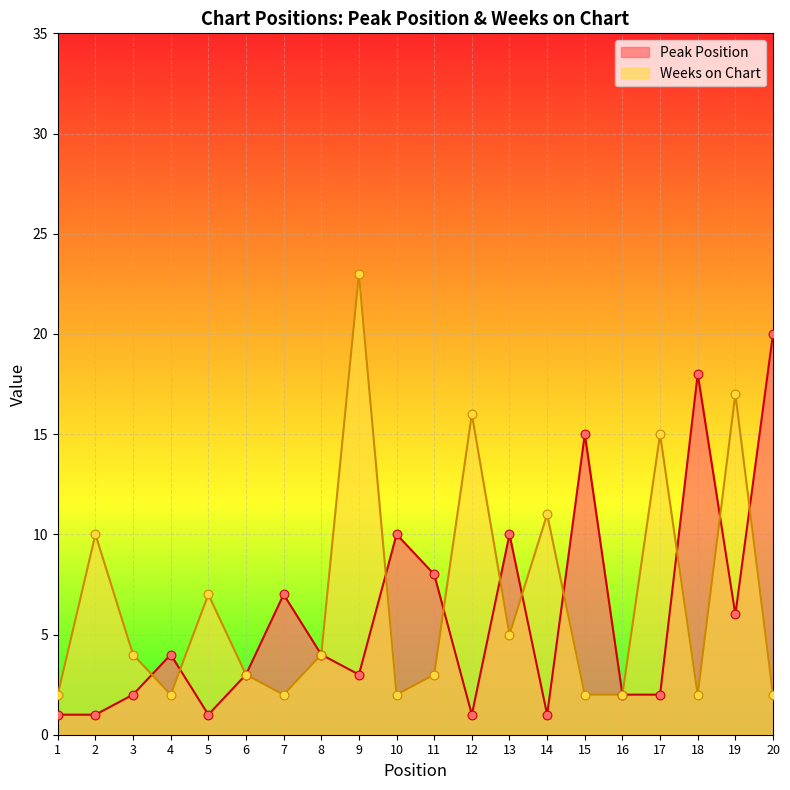

Which series has the largest Y range (max minus min)?

Weeks on Chart